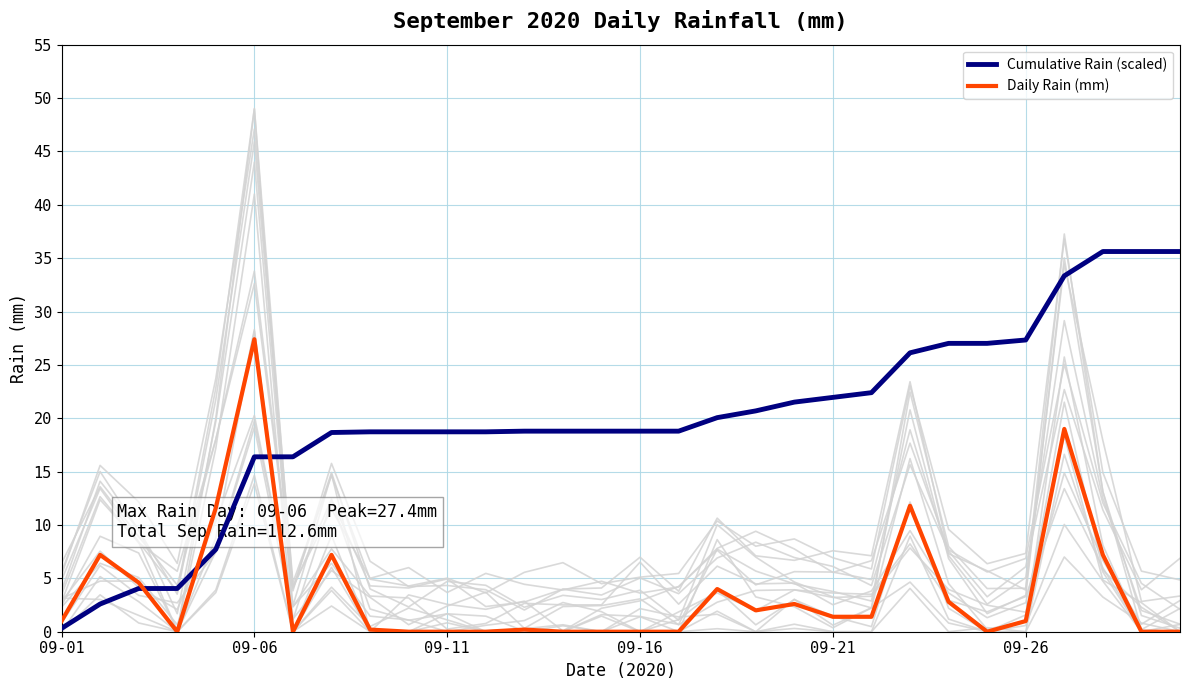

At which label does Daily Rain (mm) reach its peak?

09-06